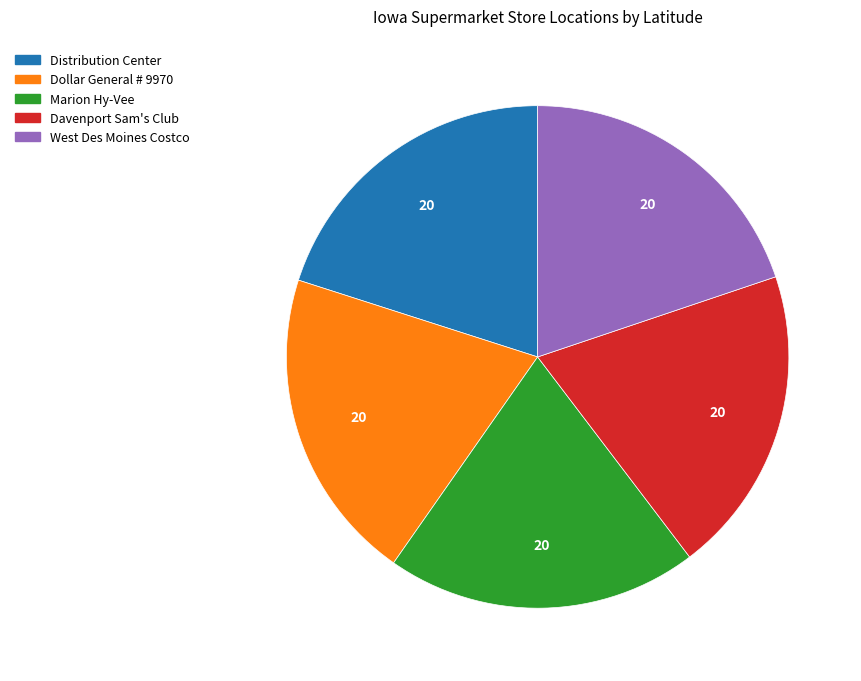

How many slices are in this pie chart?

5